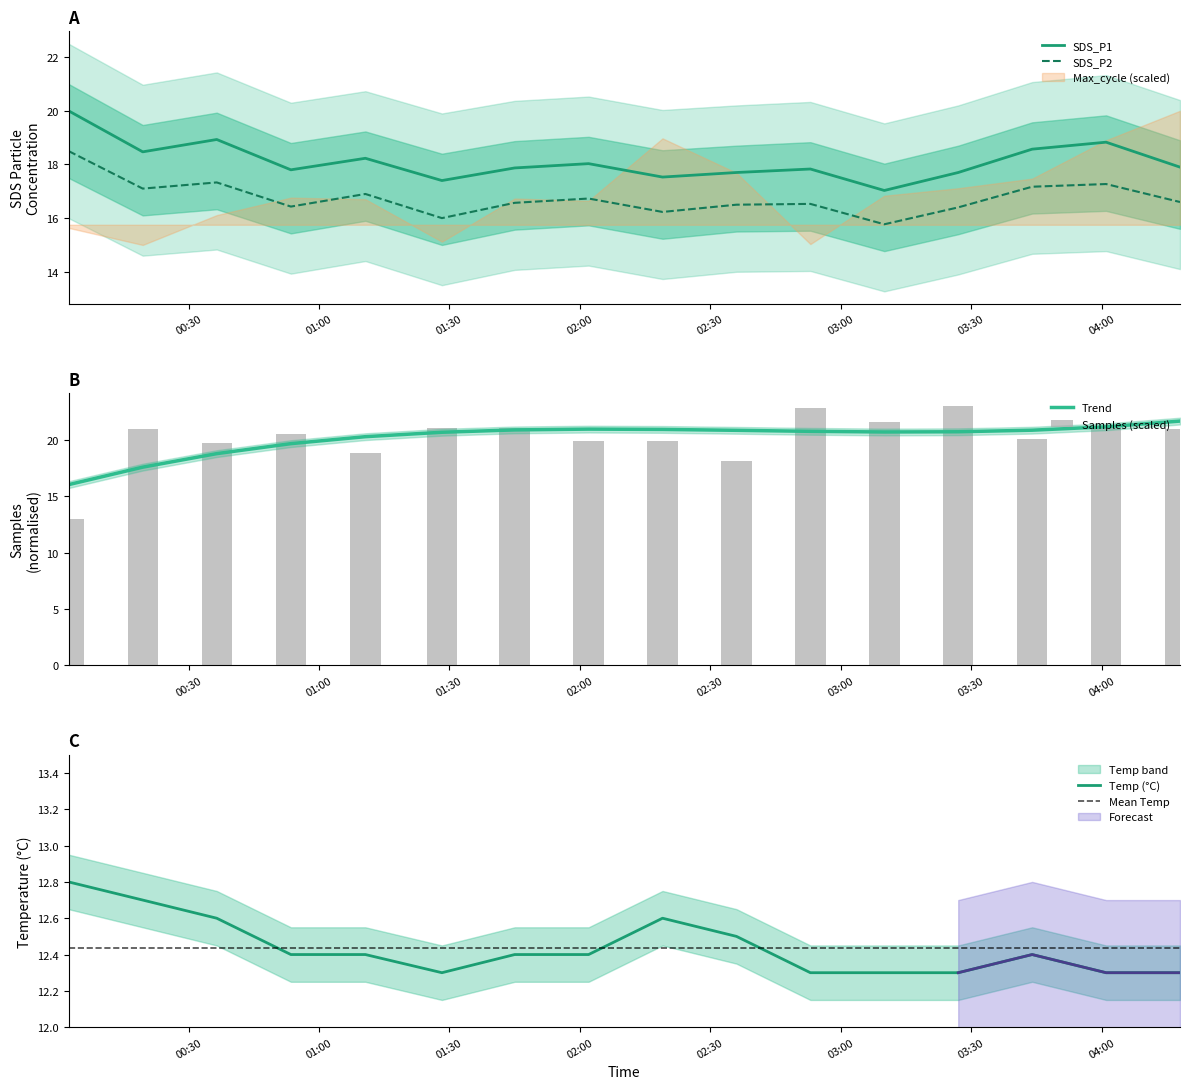

Reading left to right, transcribe all the data shown in this chart.

SDS_P1: 20.0	18.5	18.9	17.8	18.2	17.4	17.9	18.0	17.5	17.7	17.8	17.0	17.7	18.6	18.8	17.9
SDS_P2: 18.5	17.1	17.3	16.4	16.9	16.0	16.6	16.7	16.2	16.5	16.5	15.8	16.4	17.2	17.3	16.6
Temp: 12.8	12.7	12.6	12.4	12.4	12.3	12.4	12.4	12.6	12.5	12.3	12.3	12.3	12.4	12.3	12.3
Samples: 13.0	21.0	19.7	20.5	18.8	21.1	21.1	19.9	19.9	18.1	22.8	21.5	23.0	20.1	21.1	21.0